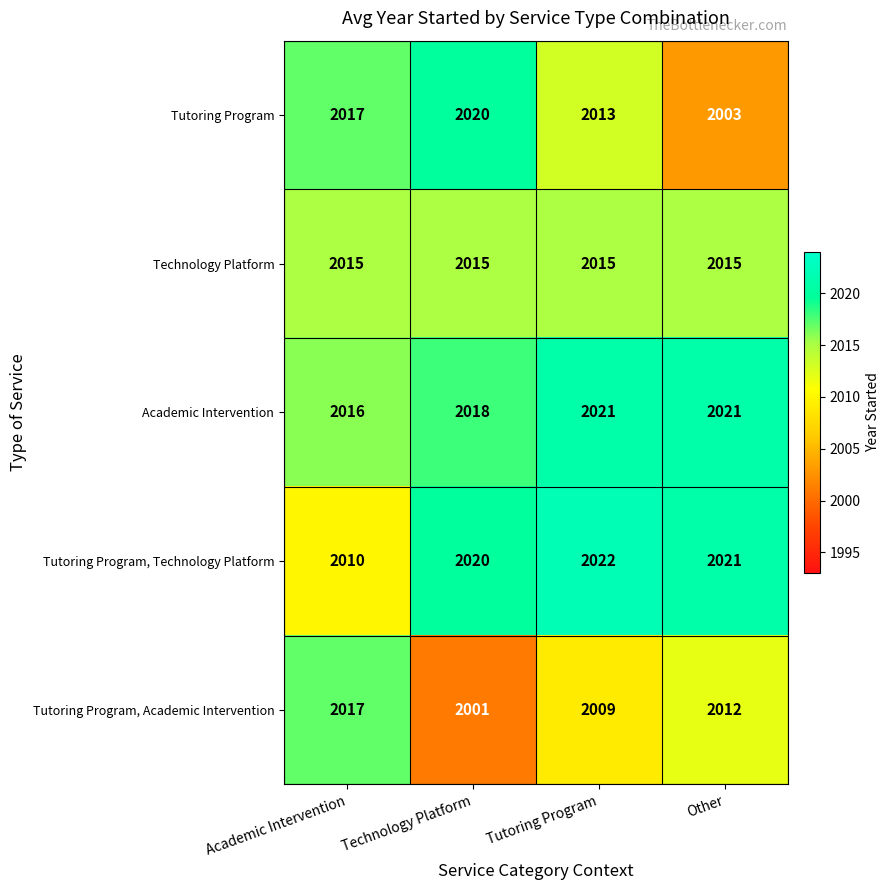

Reading left to right, what are all the values shown in this chart?

Tutoring Program: 2017	2020	2013	2003
Technology Platform: 2015	2015	2015	2015
Academic Intervention: 2016	2018	2021	2021
Tutoring Program, Technology Platform: 2010	2020	2022	2021
Tutoring Program, Academic Intervention: 2017	2001	2009	2012